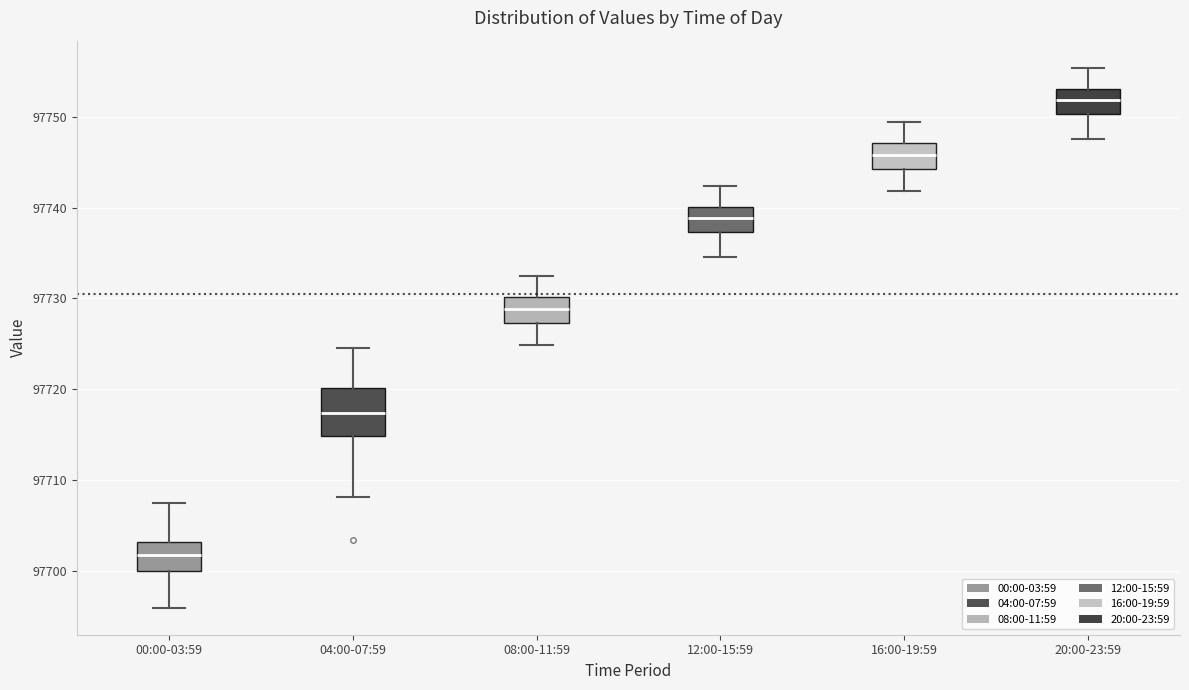

Which box is the tallest, from its lower edge to its upper edge?

04:00-07:59